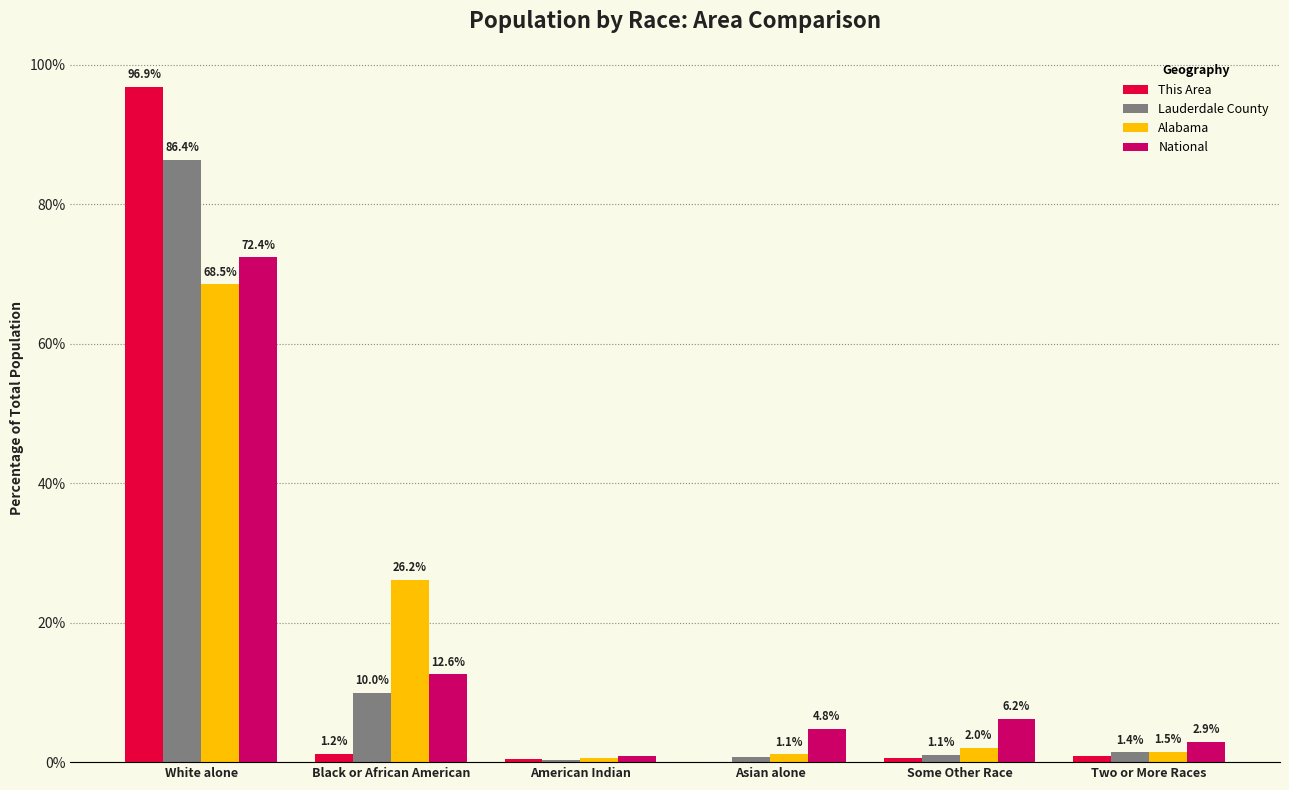

Which series changed the most between Black or African American and American Indian?

Alabama